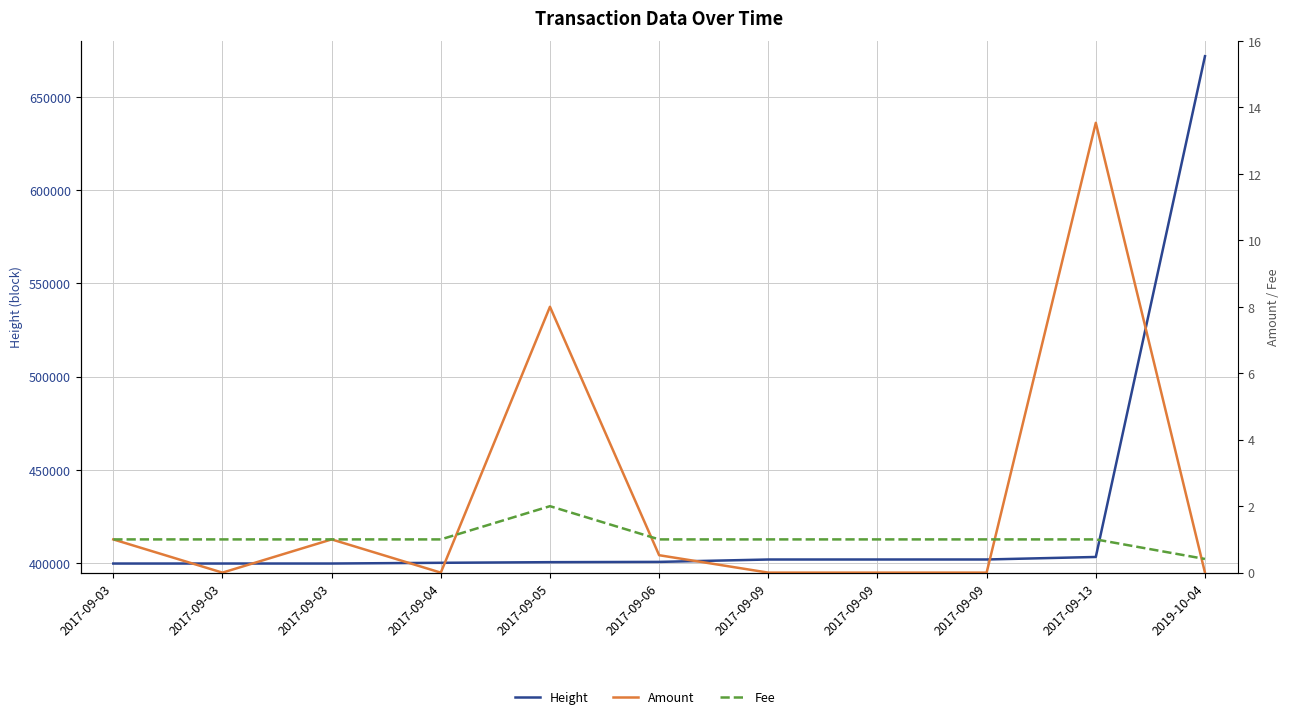

What is the sum of all Amount values?

24.1